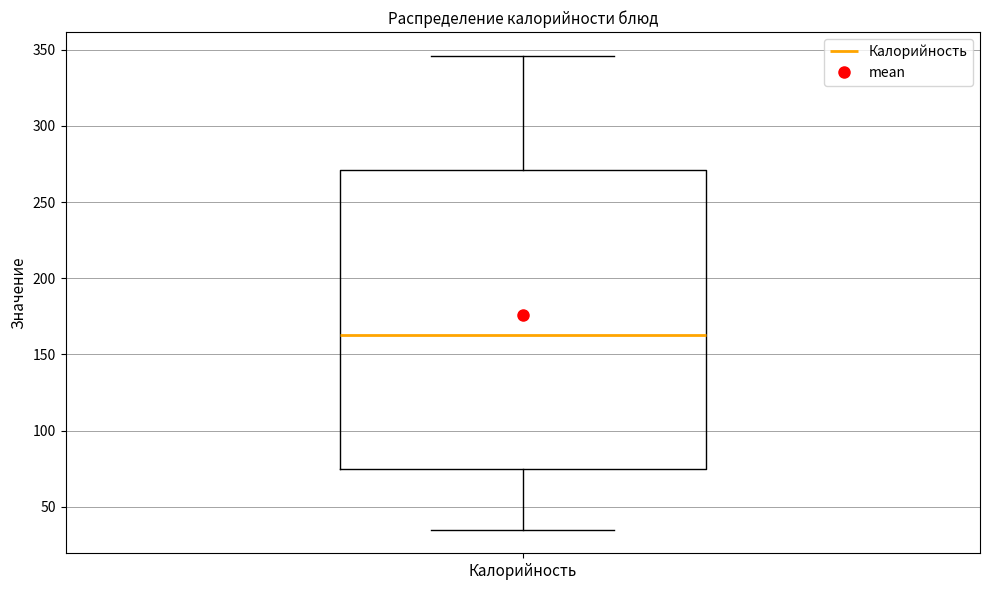

Transcribe this box plot: give where the median line is, the range the box spans, and where the two whiskers end, as read against the y-axis. The values are not printed on the chart, so give them approximately, as read against the axis.

median 165, box 75 to 270, whiskers 35 to 345